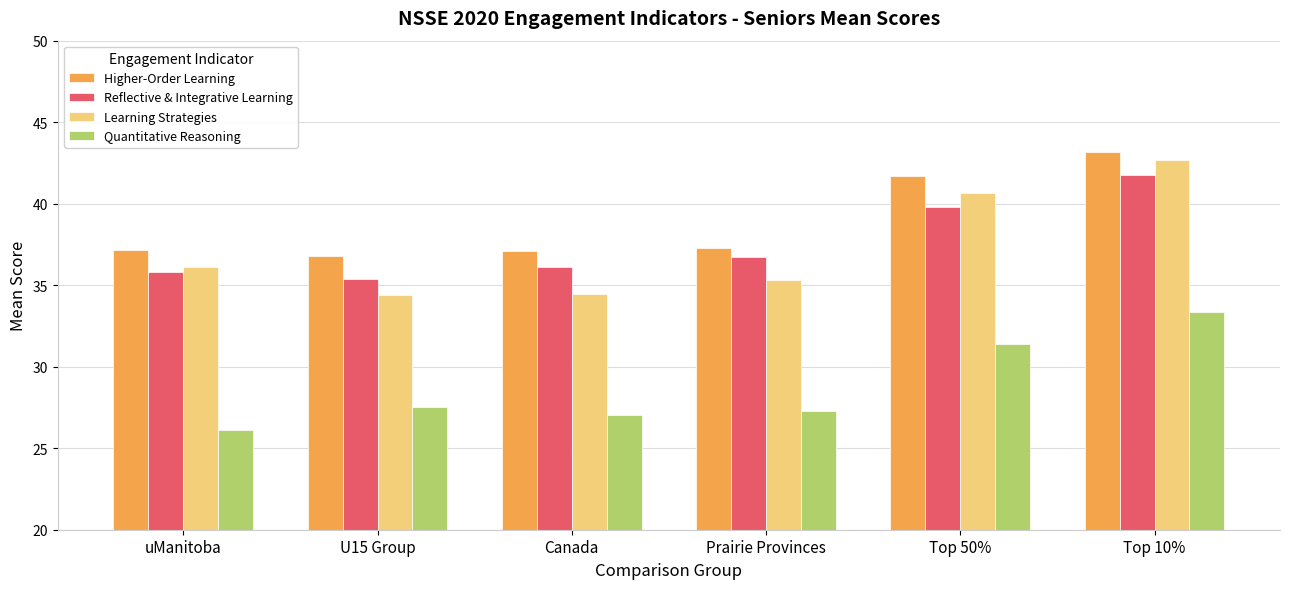

What is the minimum value shown in the chart?

26.1